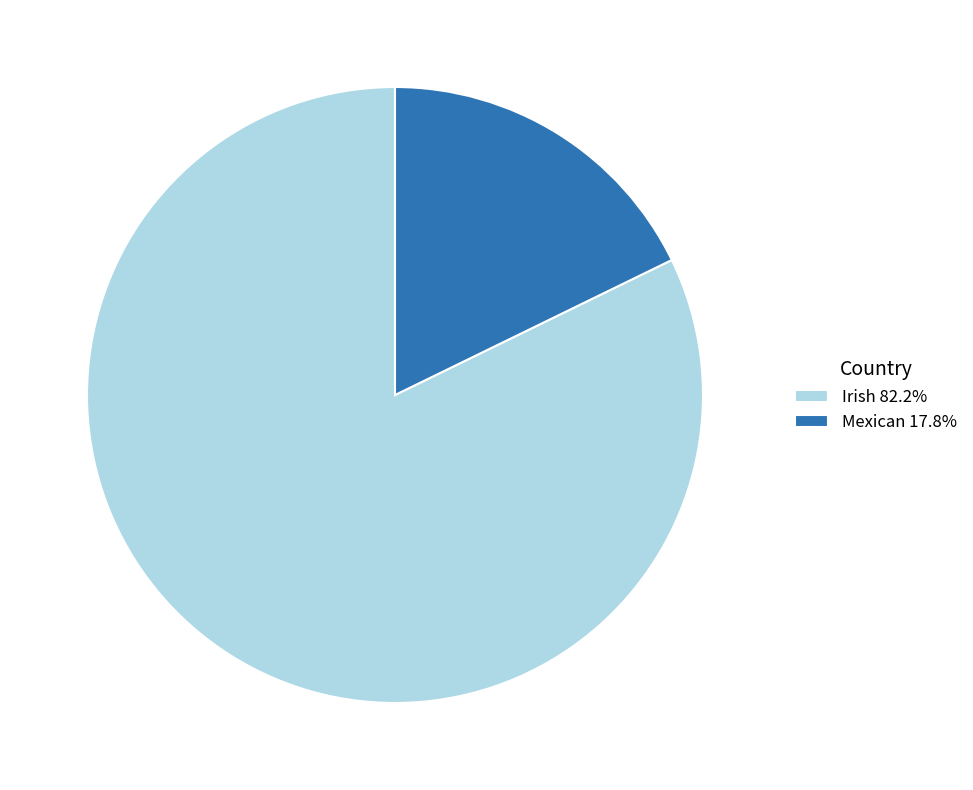

Combined, do Irish and Mexican account for over 50%?

Yes